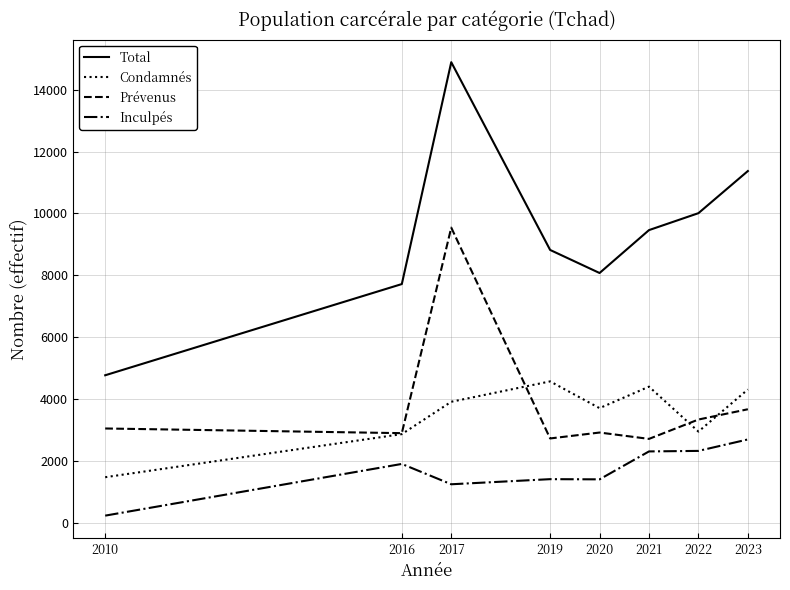

At which label does Prévenus reach its peak?

2017